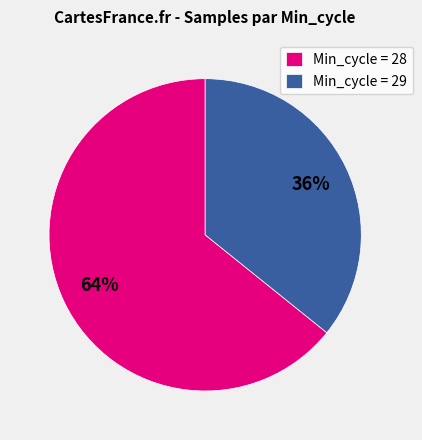

To the nearest percent, what portion does Min_cycle = 29 represent?

36%